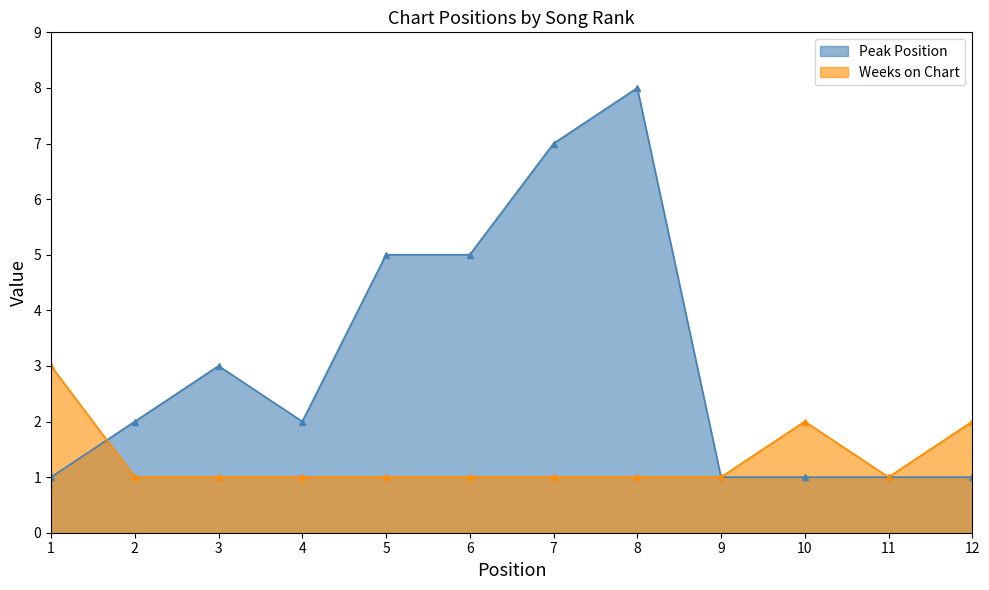

Rank the series by their maximum value, from highest to lowest.

Peak Position, Weeks on Chart